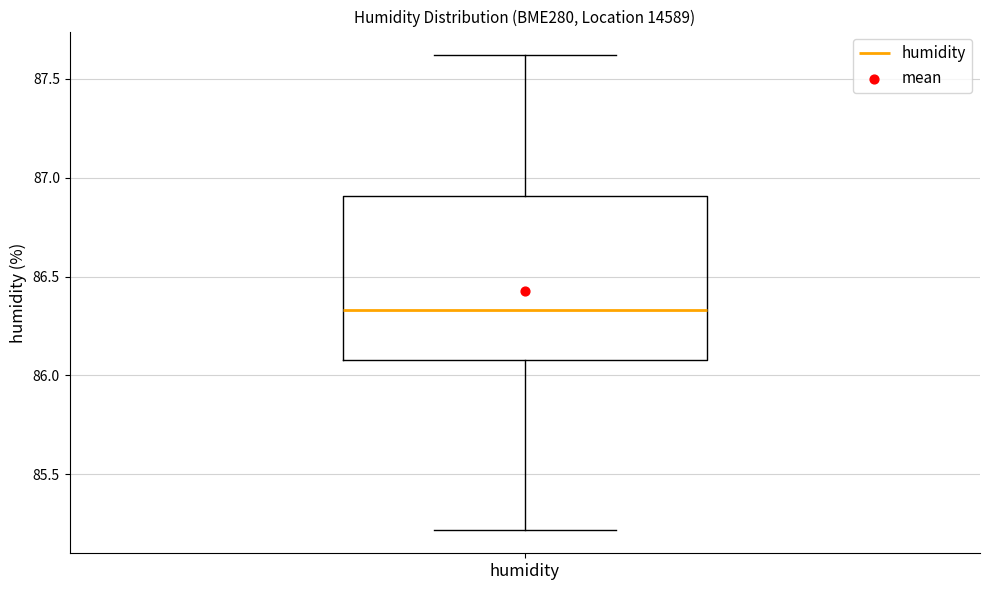

Where is the lower edge of the box for humidity on the y-axis? The values are not printed on the chart, so give them approximately, as read against the axis.

86.10